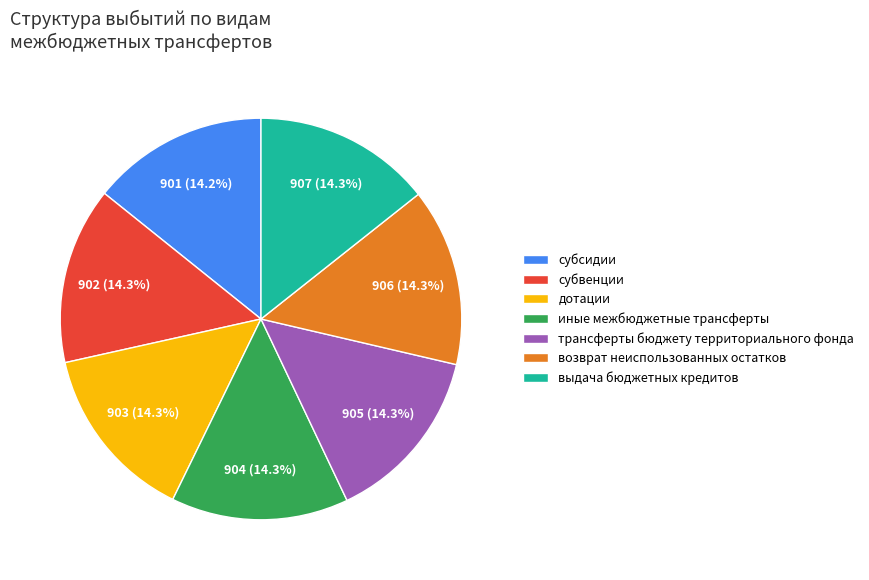

How many slices are in this pie chart?

7